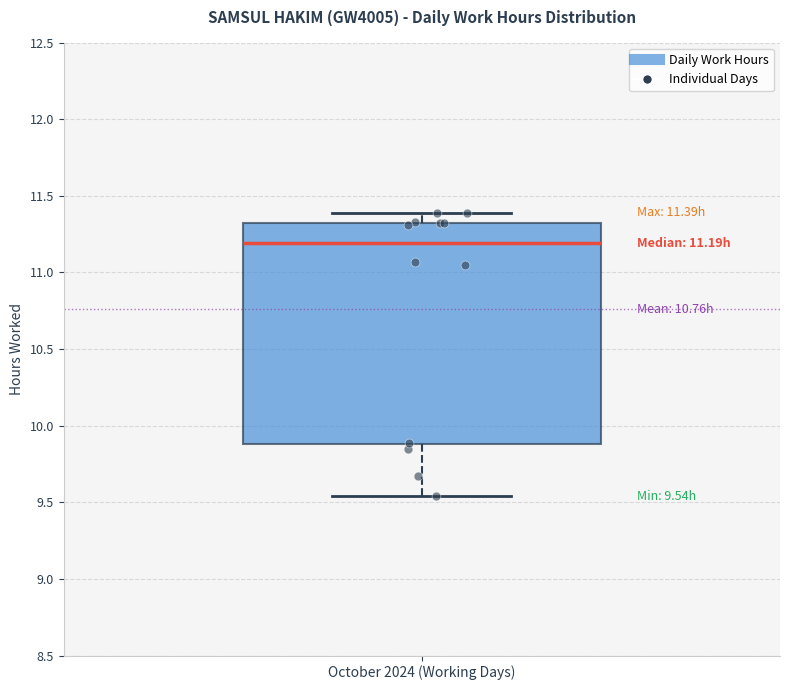

Transcribe this box plot: give where the median line is, the range the box spans, and where the two whiskers end, as read against the y-axis. The values are not printed on the chart, so give them approximately, as read against the axis.

median 11.20, box 9.90 to 11.30, whiskers 9.55 to 11.40